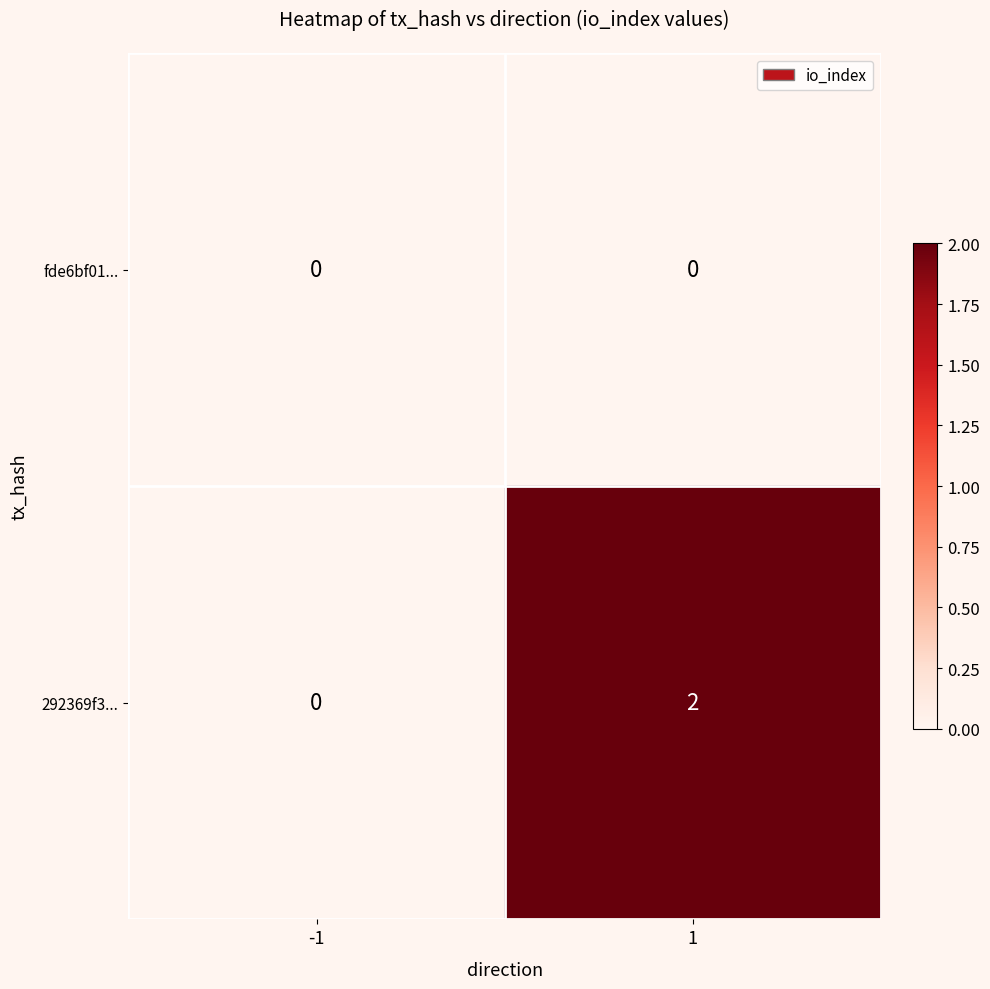

List the series in order of their peak value, lowest first.

fde6bf01..., 292369f3...